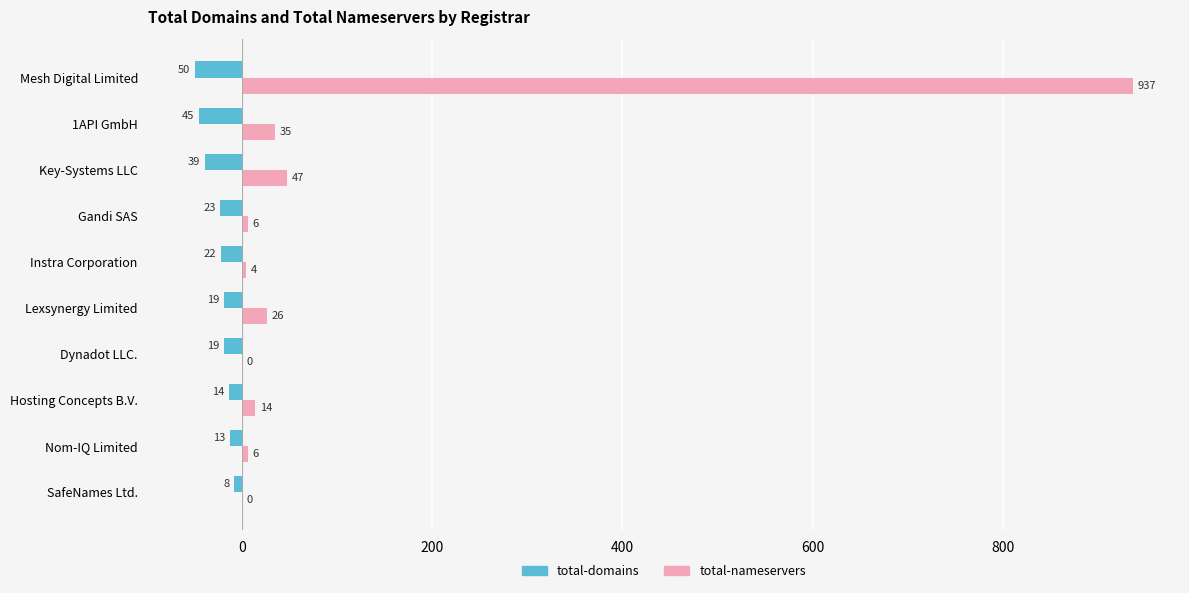

The total-nameservers series shows -344 at Dynadot LLC.. True or false?

False